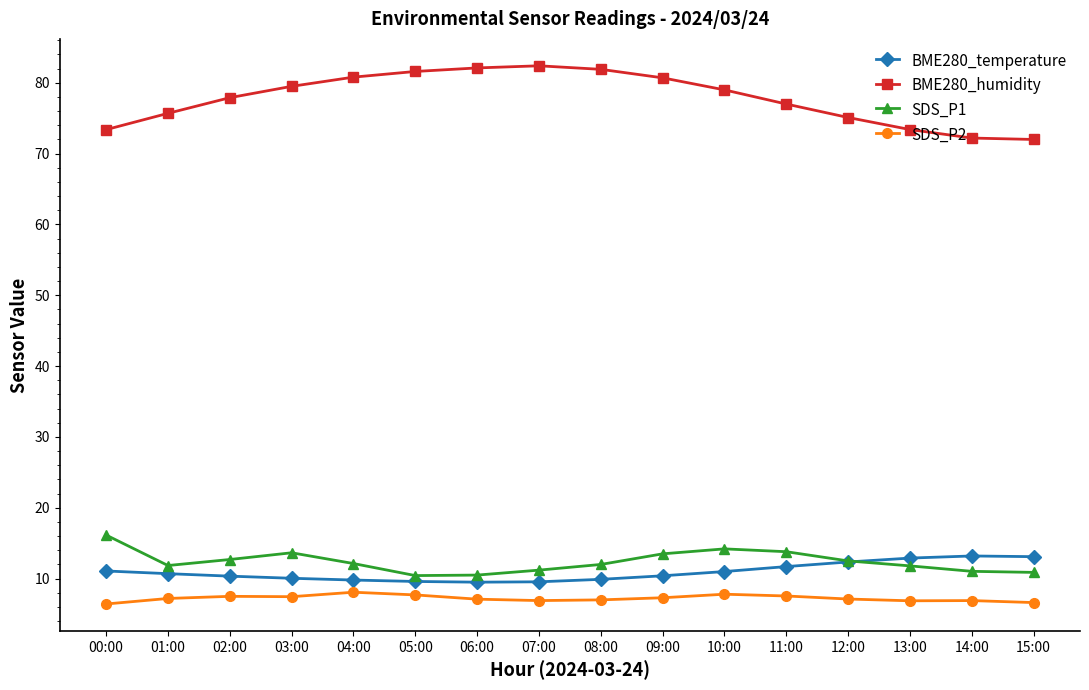

What is the spread (max minus min) of values at 05:00?

73.9